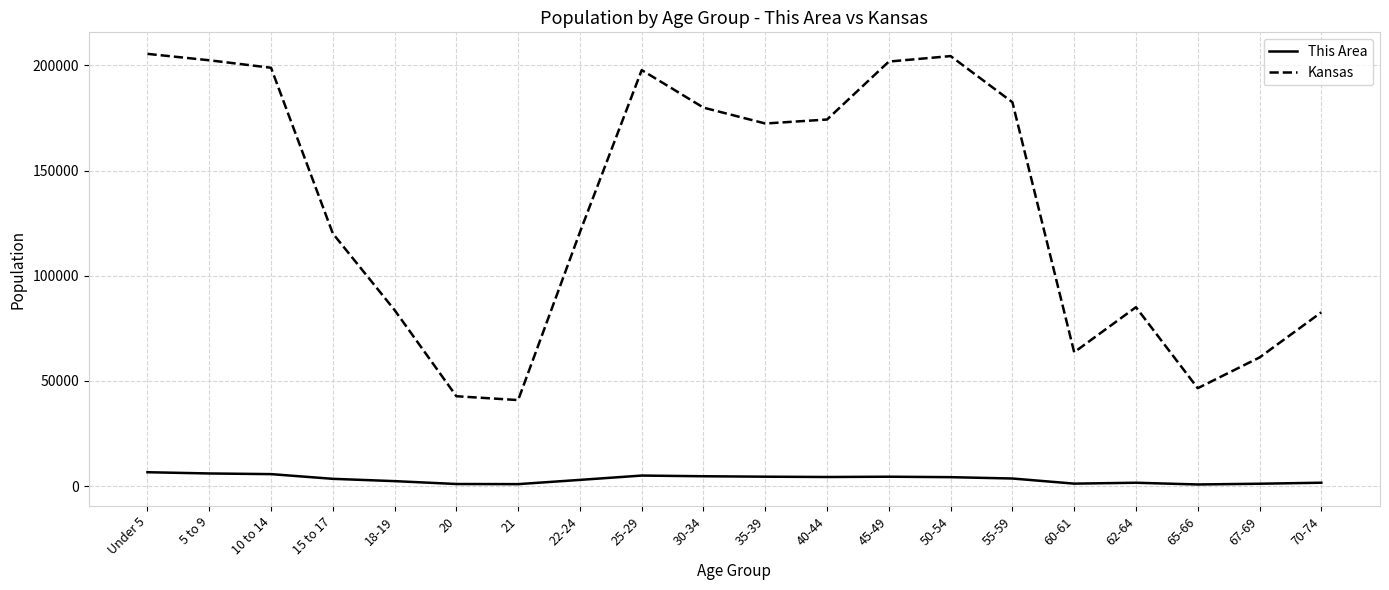

The value of This Area at 30-34 is 4723. True or false?

True